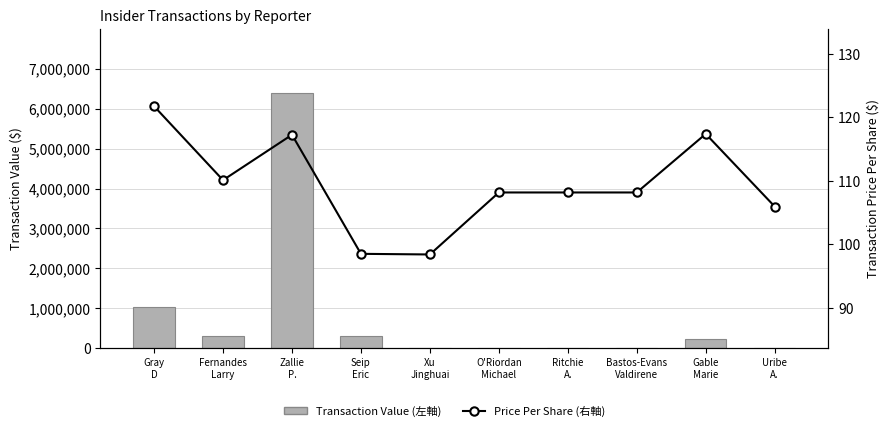

Rank the series by their maximum value, from highest to lowest.

Transaction Value (left), Price Per Share (right)